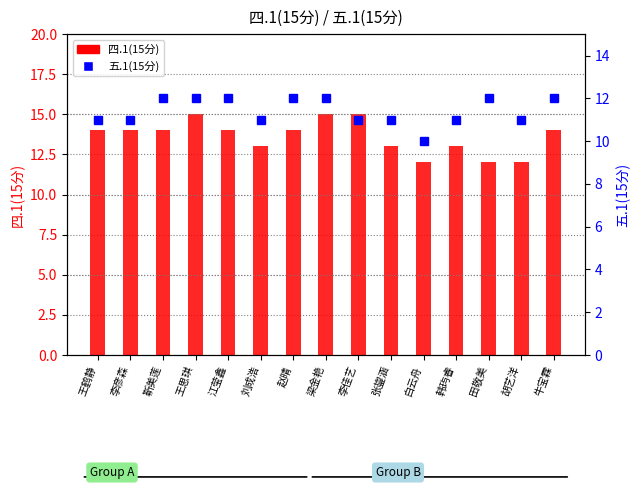

List the labels in order of 五.1(15分) value, largest first.

靳美莲, 王思琪, 江莹鑫, 赵晴, 梁金艳, 田敬美, 牛宝霖, 王鹤静, 李彦森, 刘成浩, 李佳艺, 张鋆涵, 韩玙睿, 胡艺洋, 白云舟